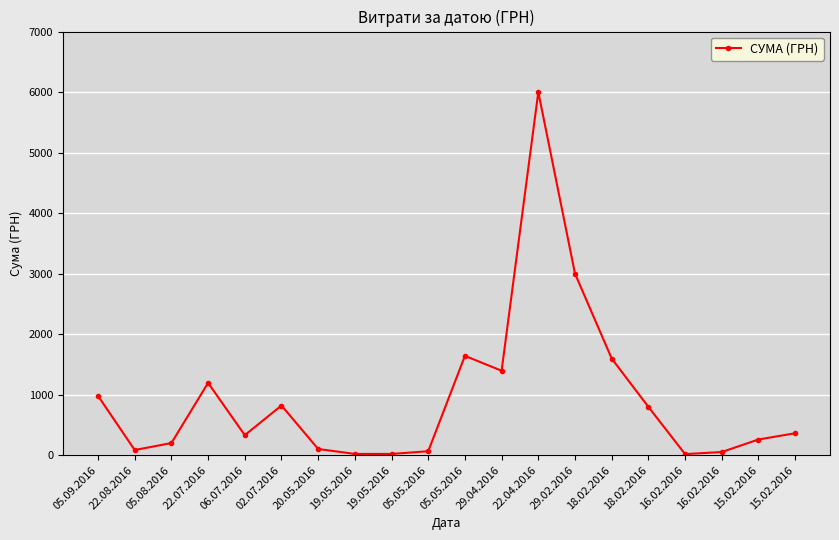

Is it true that the value at 19.05.2016 is 8.3?

False